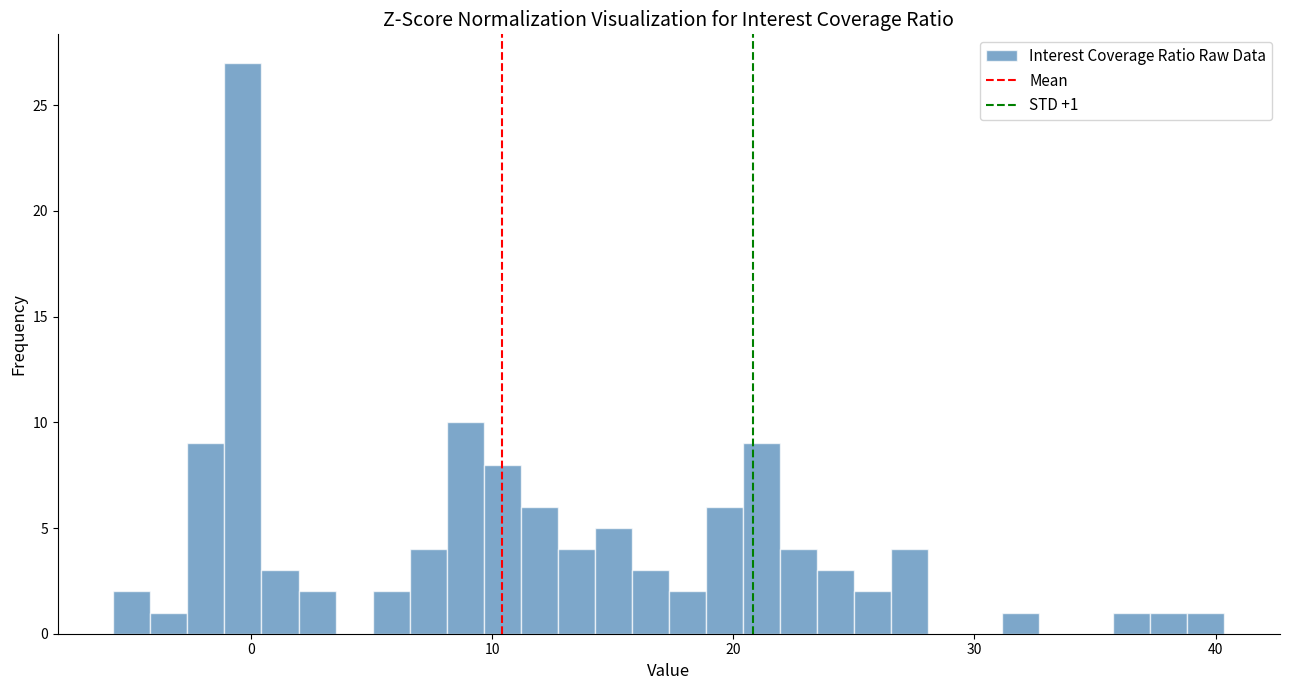

Around what value on the x-axis is the tallest bar? Give the approximate position of its centre, as read against the axis.

0